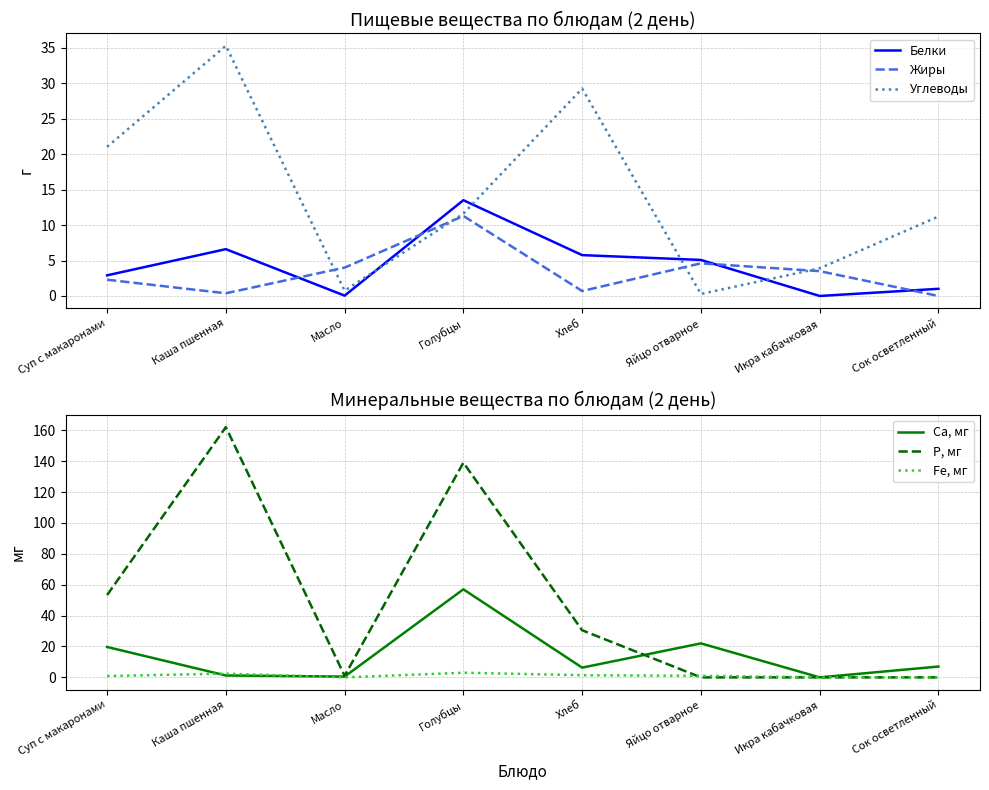

How many lines are shown in the chart?

6